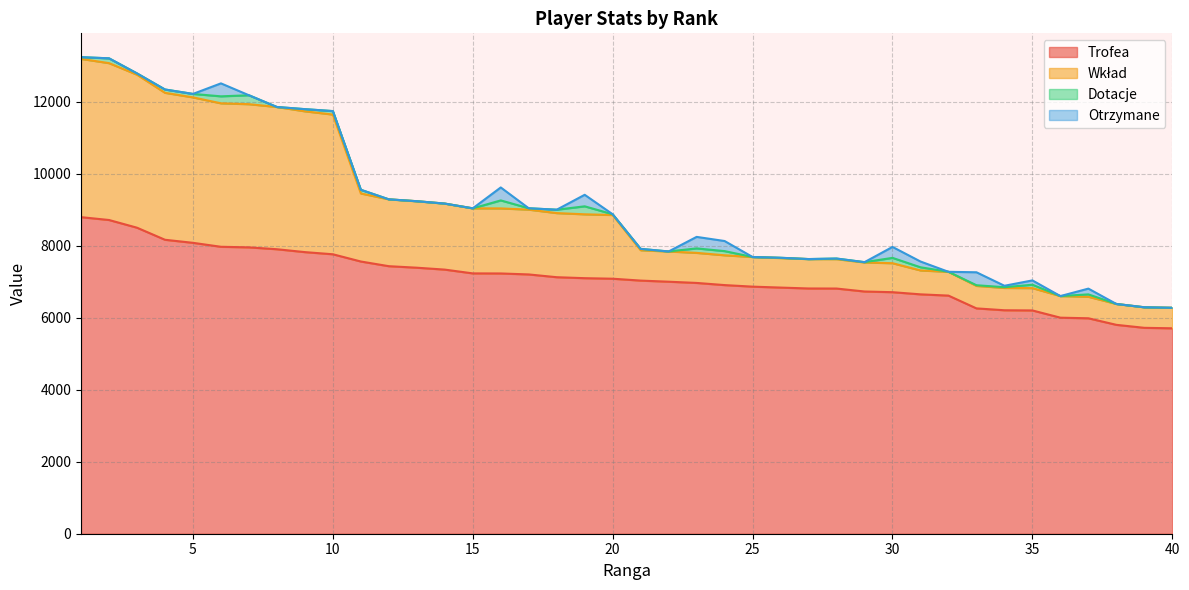

Is it true that Trofea equals 5802 at 38?

True